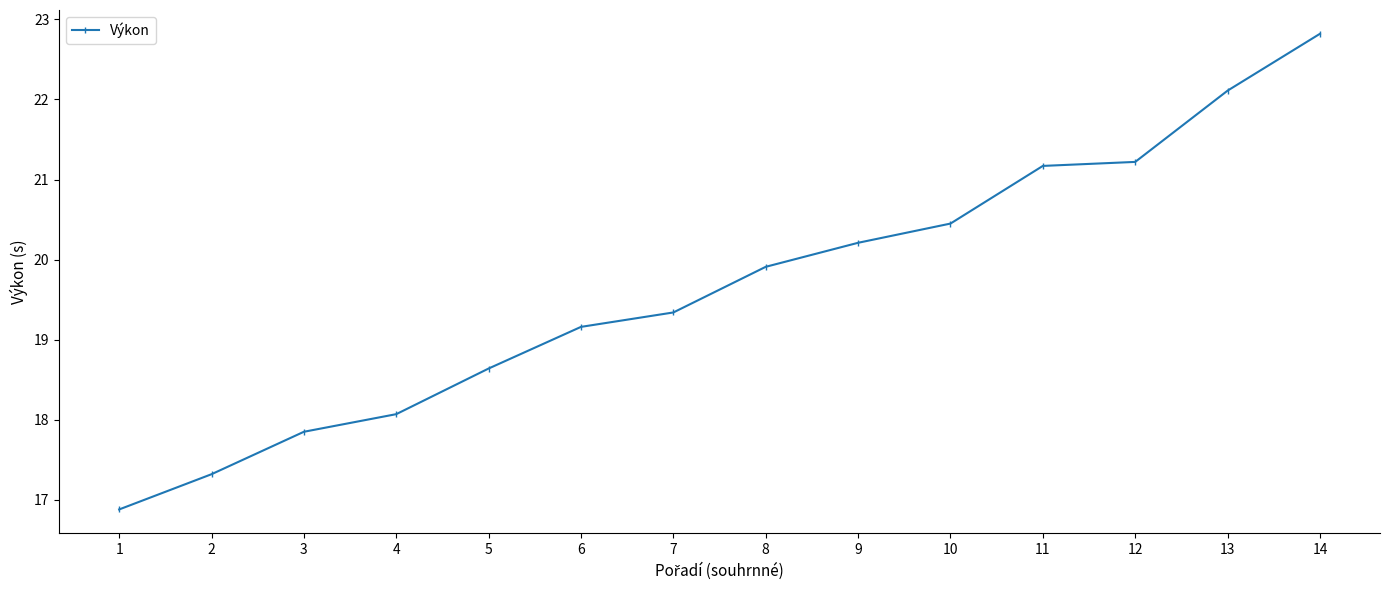

Is it true that the value at 11 is 28.9?

False